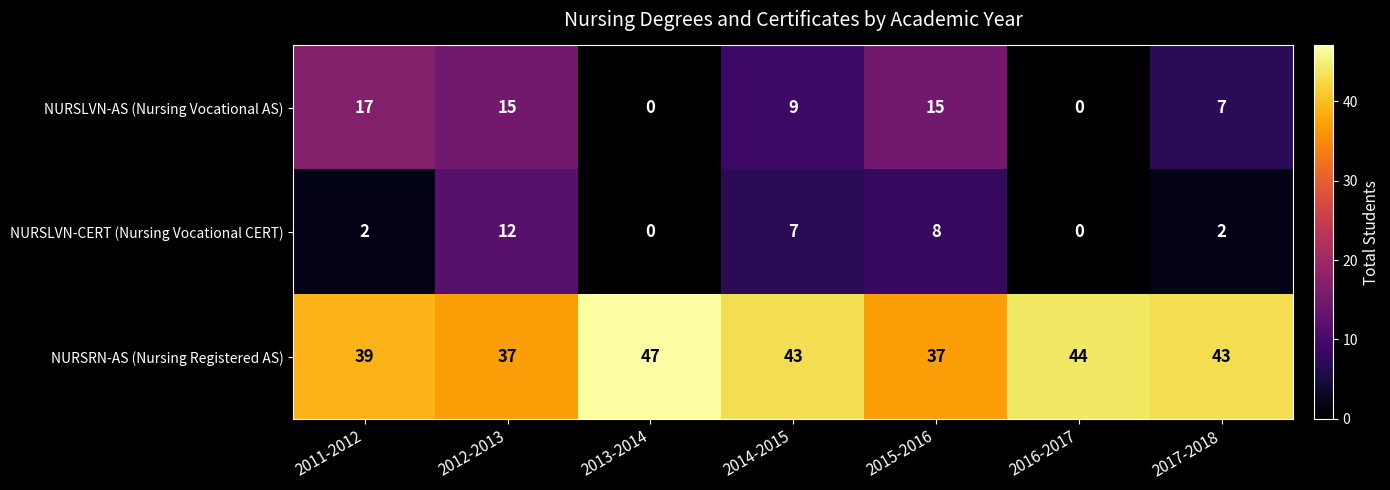

List the series in order of their peak value, lowest first.

NURSLVN-CERT (Nursing Vocational CERT), NURSLVN-AS (Nursing Vocational AS), NURSRN-AS (Nursing Registered AS)